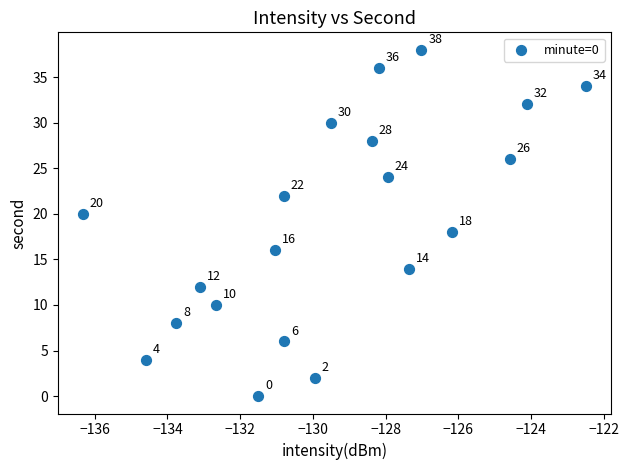

What Y value in the scatter plot is closest to 19?

18